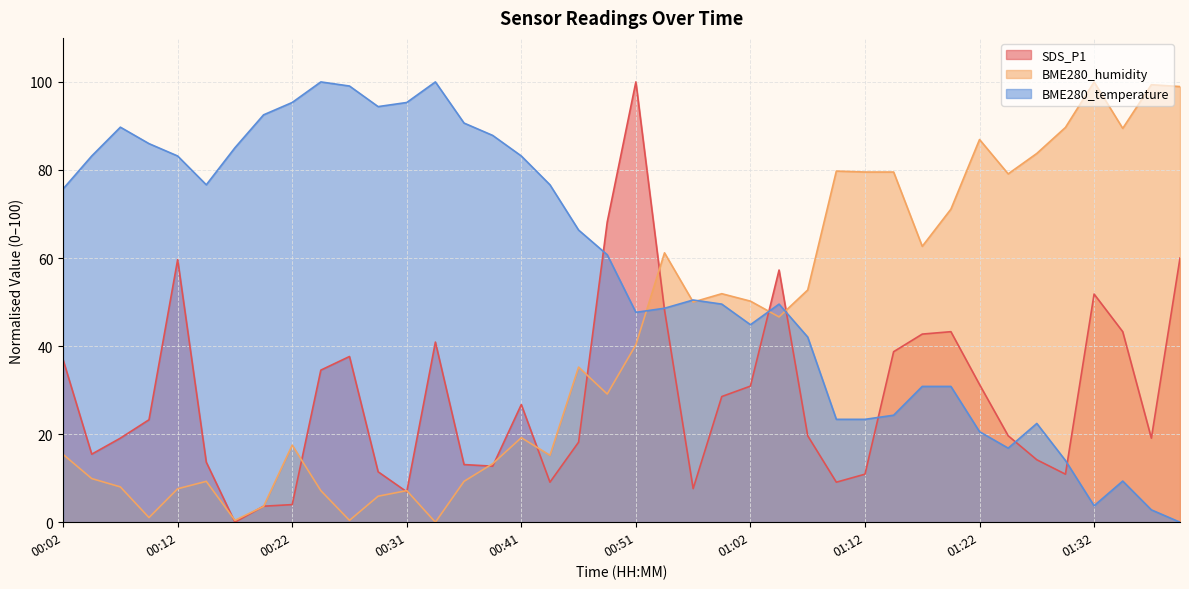

At which category is the sum across all series the highest?

00:51